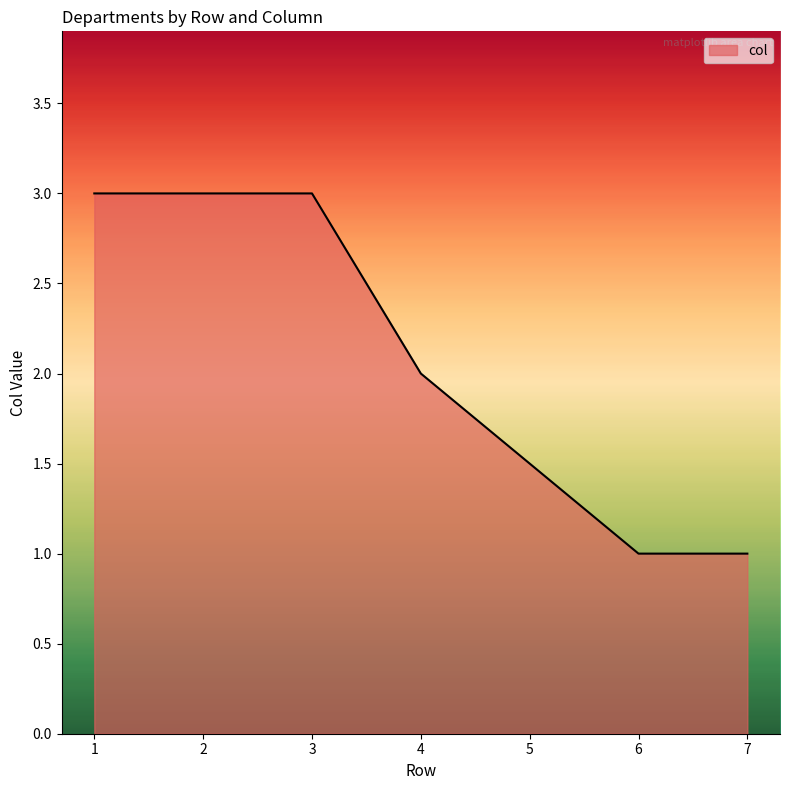

Between 7 and 3, which is larger?

3